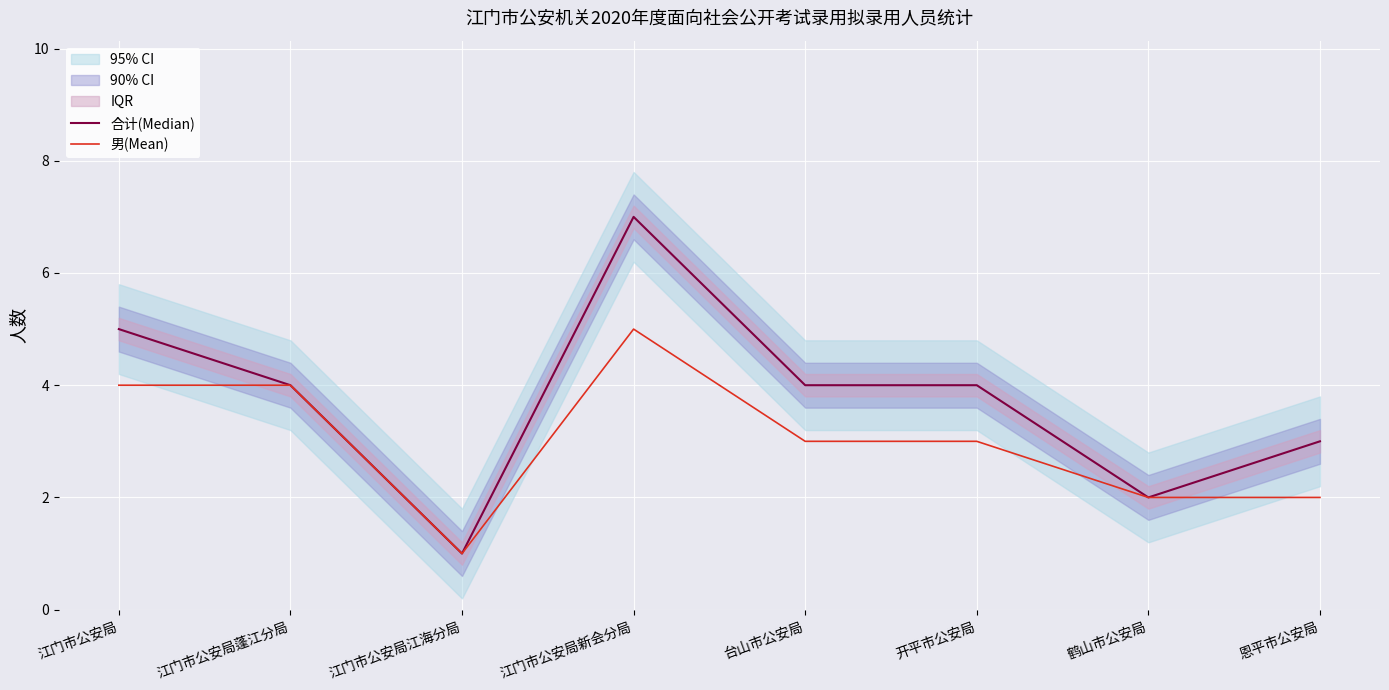

What is the smallest value displayed?

1